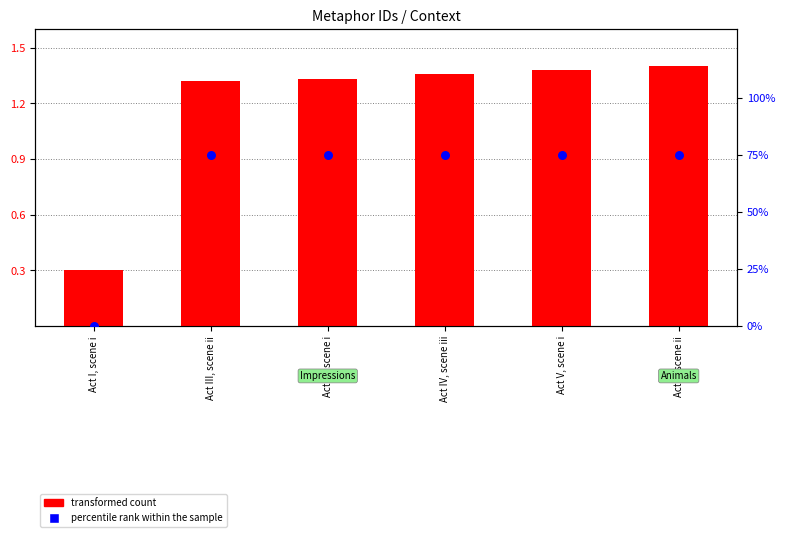

At which category is the sum across all series the highest?

Act V, scene ii